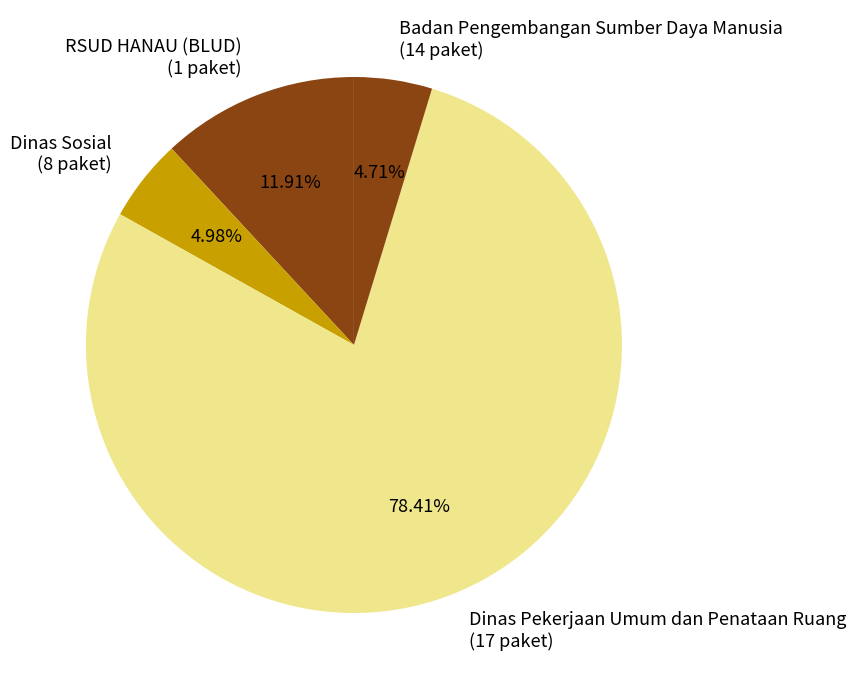

To the nearest percent, what is the combined percentage of Dinas Pekerjaan Umum dan Penataan Ruang and Badan Pengembangan Sumber Daya Manusia?

83%